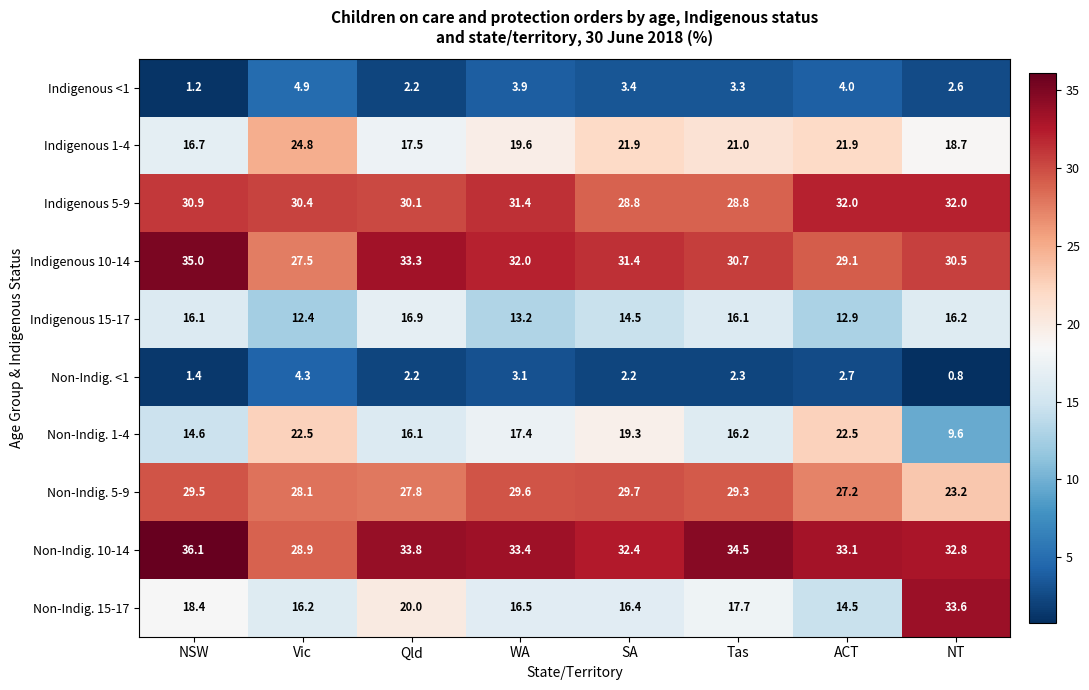

Which series has the largest total across all categories?

Non-Indig. 10-14